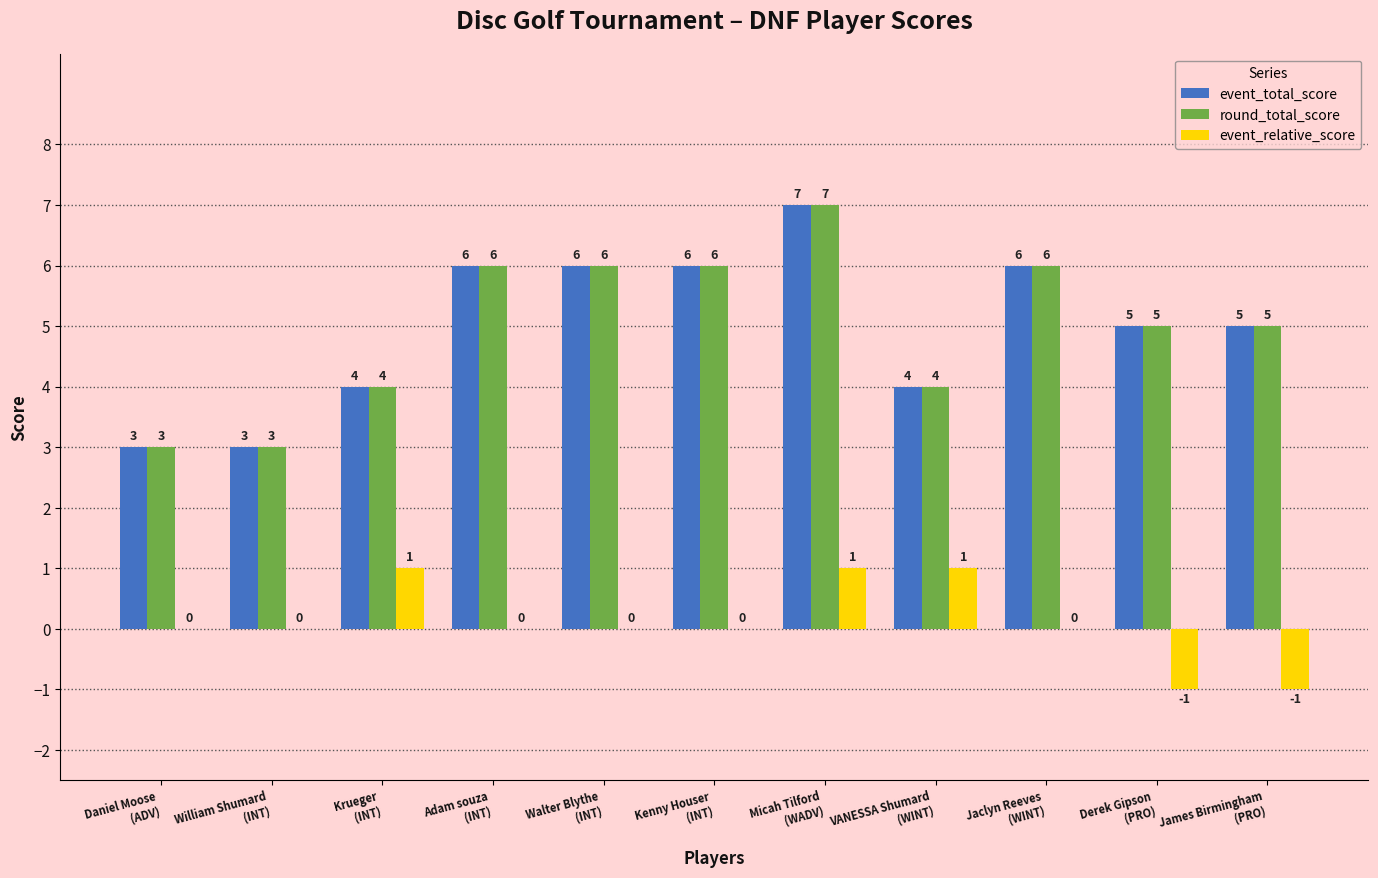

At which category is the sum across all series the highest?

Micah Tilford
(WADV)